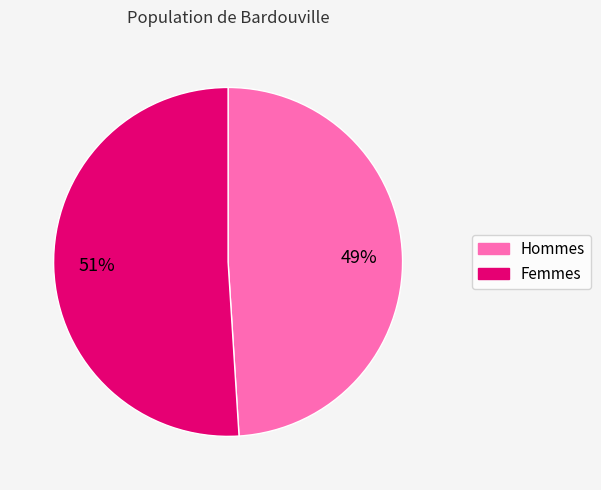

Does any single category account for the majority?

Yes